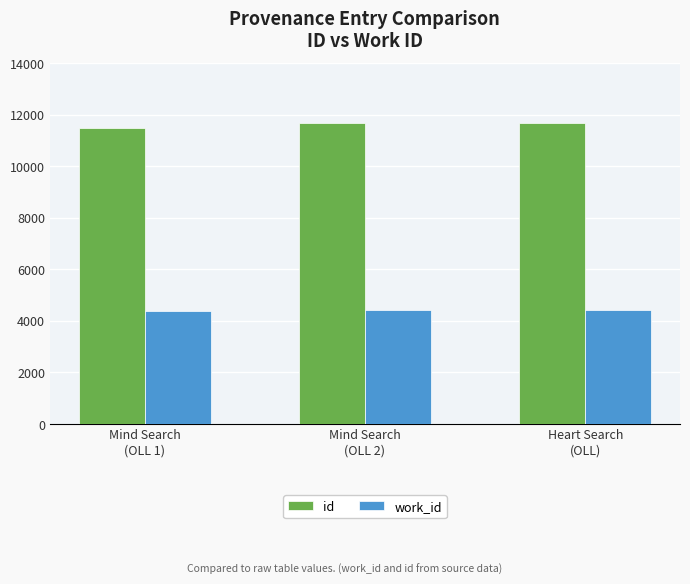

List the series in order of their overall mean, lowest first.

work_id, id